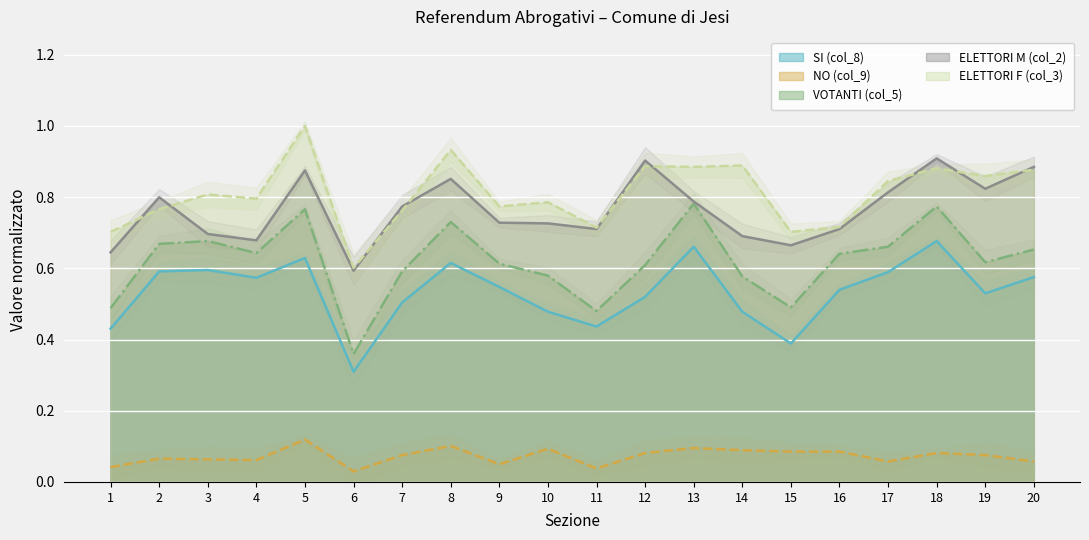

What is the difference between the second highest and second lowest values in the ELETTORI M (col_2) series?

0.3